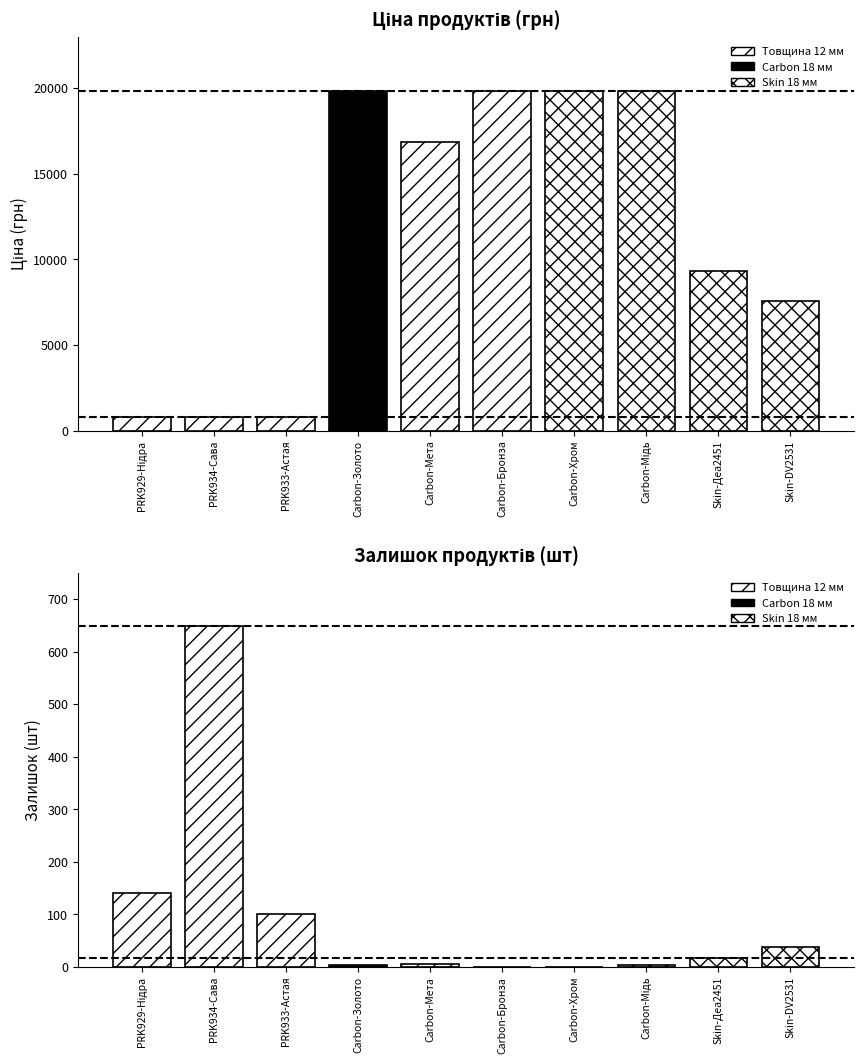

List the series in order of their overall mean, highest first.

Ціна, Залишок